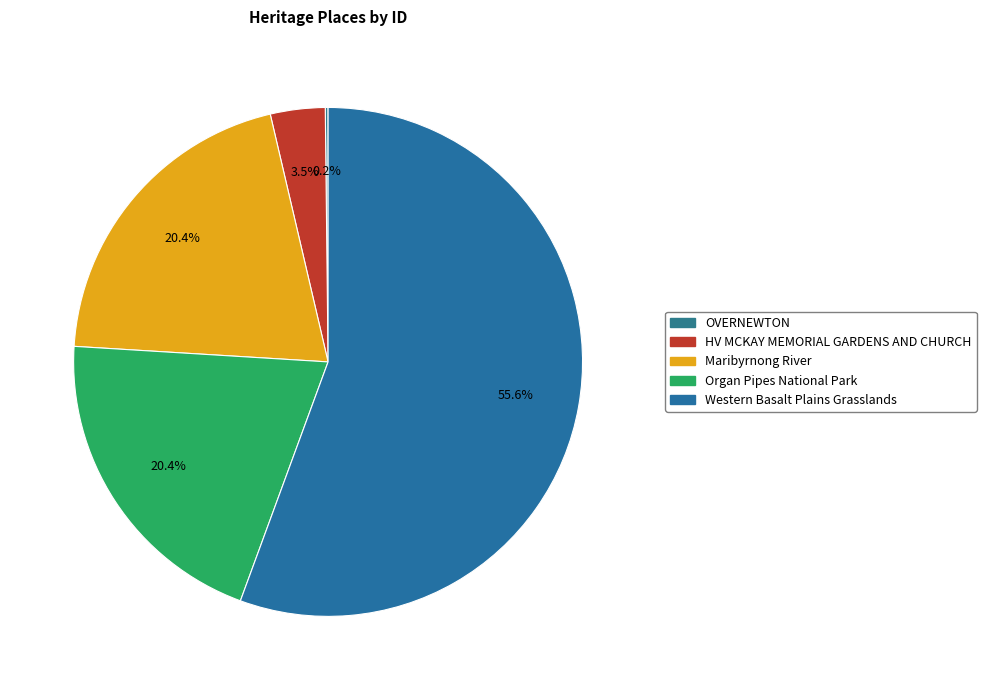

What is the ratio of the value at Western Basalt Plains Grasslands to the value at Maribyrnong River?

2.7